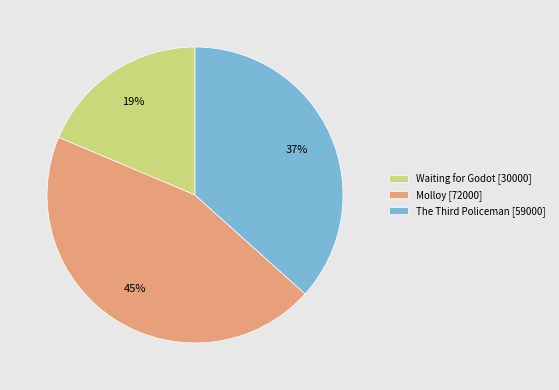

Is it true that Waiting for Godot is 13% of the pie?

False